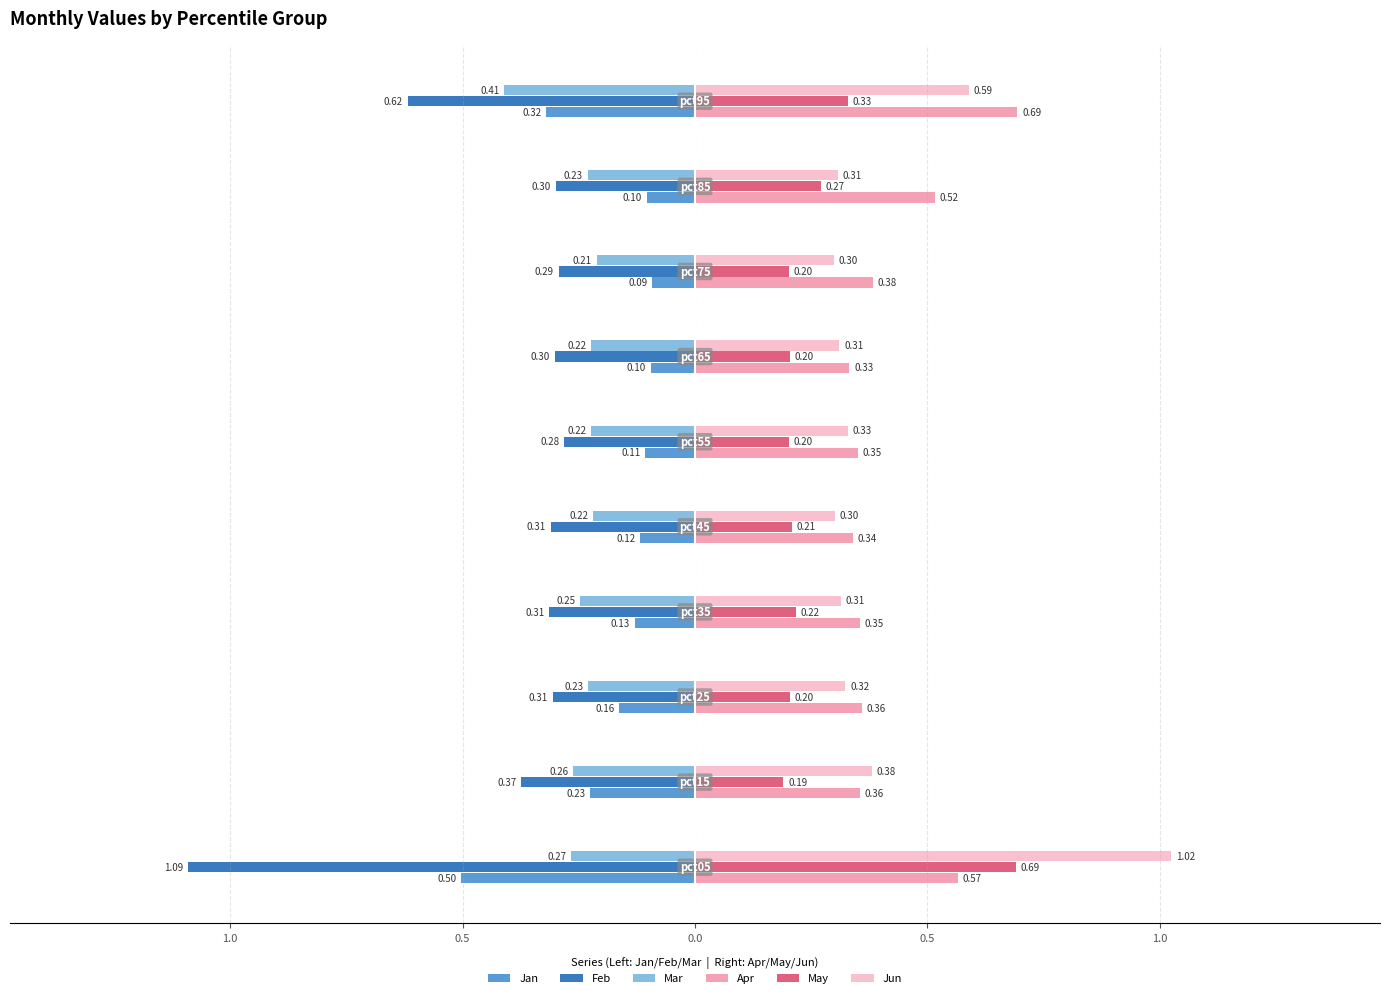

What are all the series names shown in the legend?

Jan, Feb, Mar, Apr, May, Jun